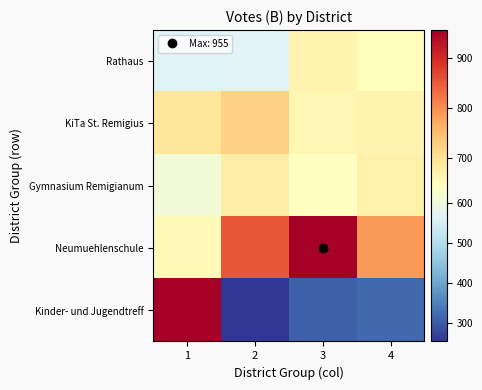

Between 1 and 2, which series saw the biggest shift?

Kinder- und Jugendtreff